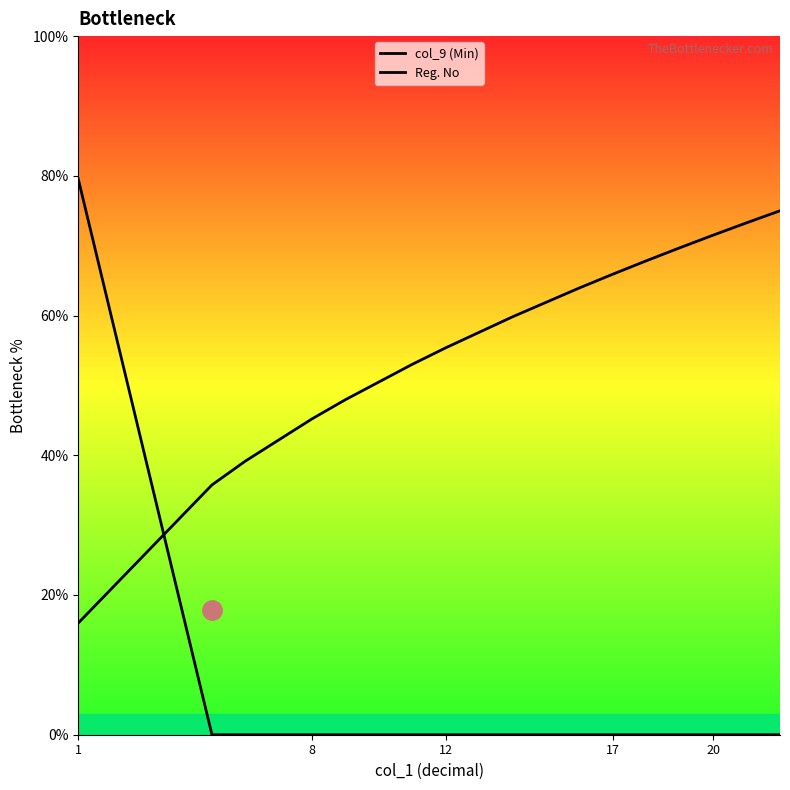

How many values in the Reg. No series are below 59?

7